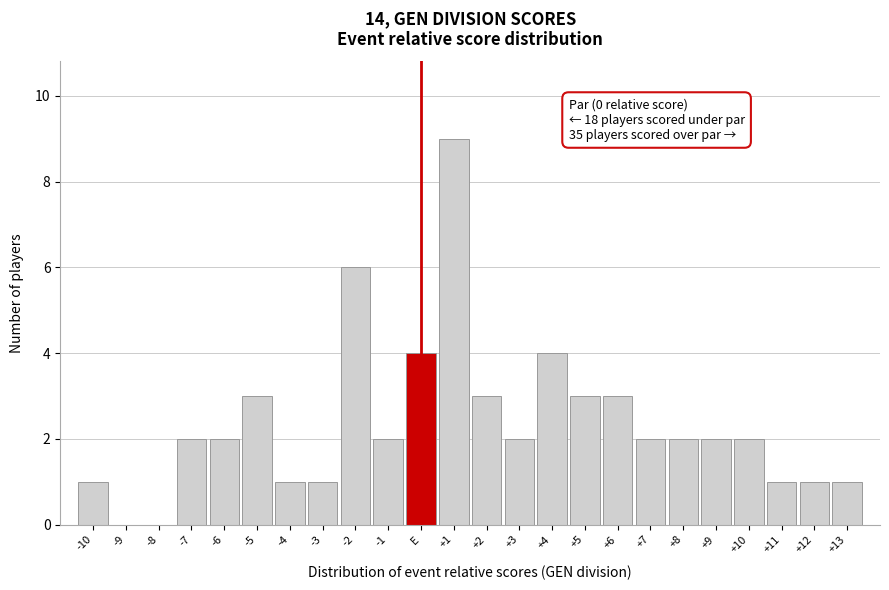

Reading left to right, what are all the values shown in this chart?

-10=1	-9=0	-8=0	-7=2	-6=2	-5=3	-4=1	-3=1	-2=6	-1=2	E=4	+1=9	+2=3	+3=2	+4=4	+5=3	+6=3	+7=2	+8=2	+9=2	+10=2	+11=1	+12=1	+13=1